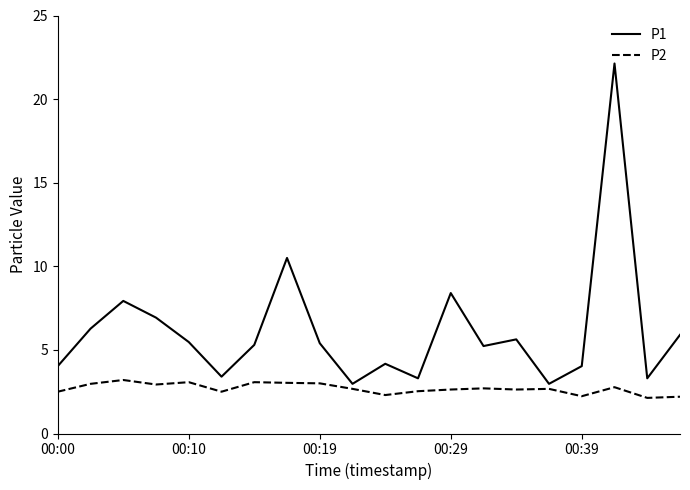

List the series in order of their overall mean, highest first.

P1, P2